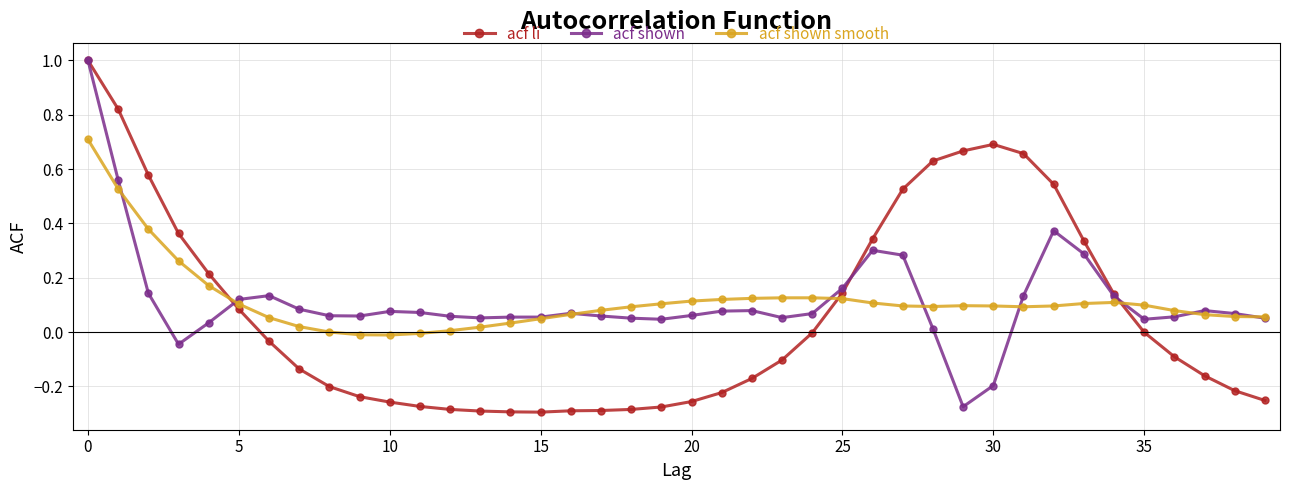

True or false: acf shown smooth has more than 1 interior local peaks.

True